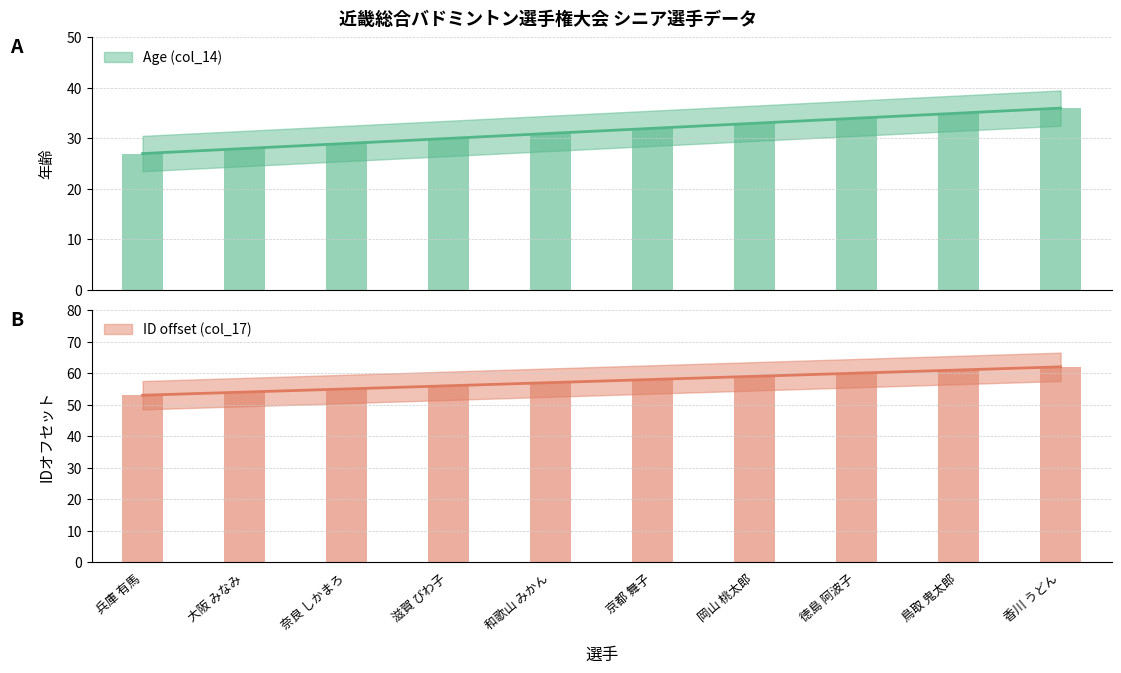

Between 兵庫 有馬 and 香川 うどん, which is larger?

香川 うどん